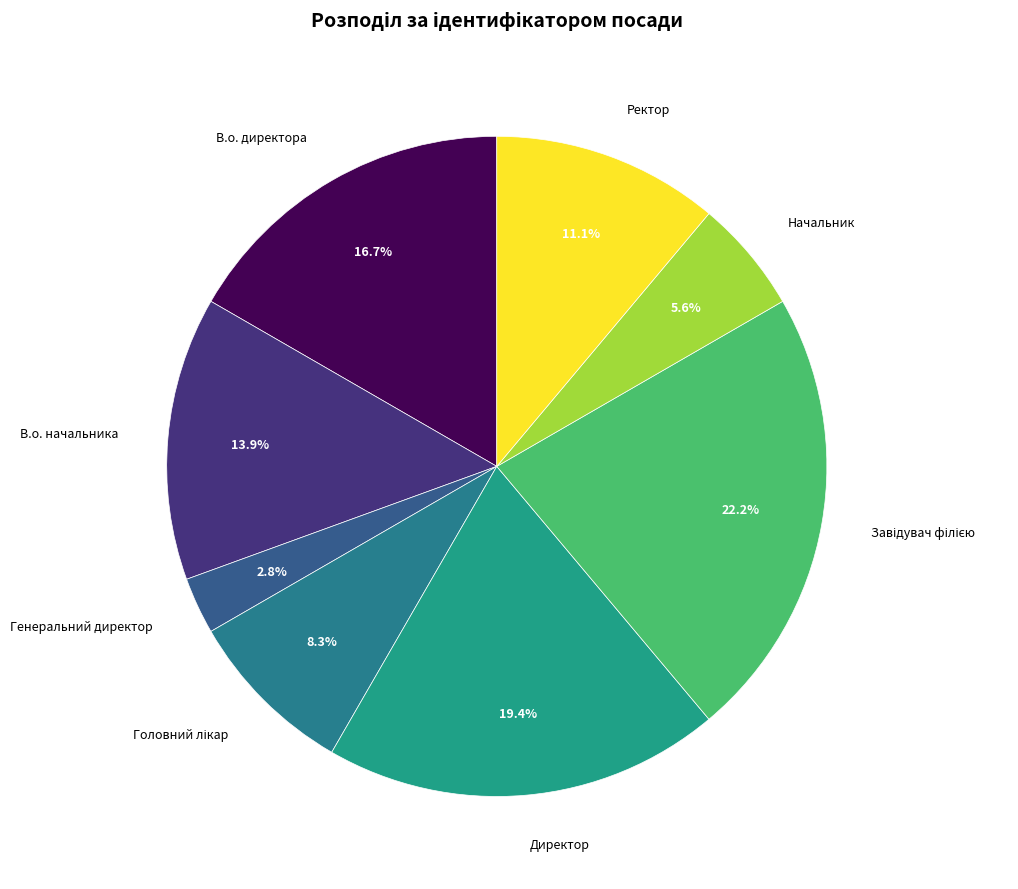

Count the number of slices in the pie.

8